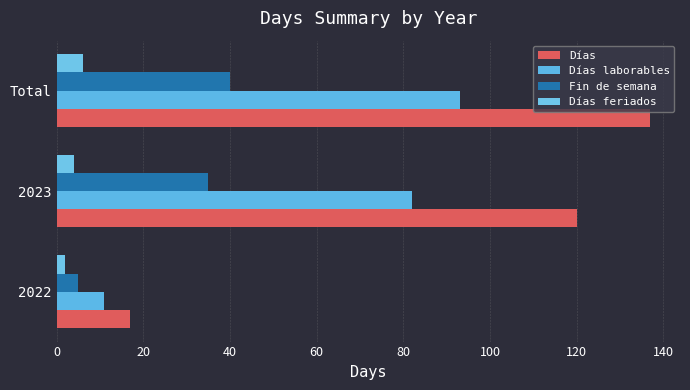

Which label corresponds to the largest value in the chart?

Total